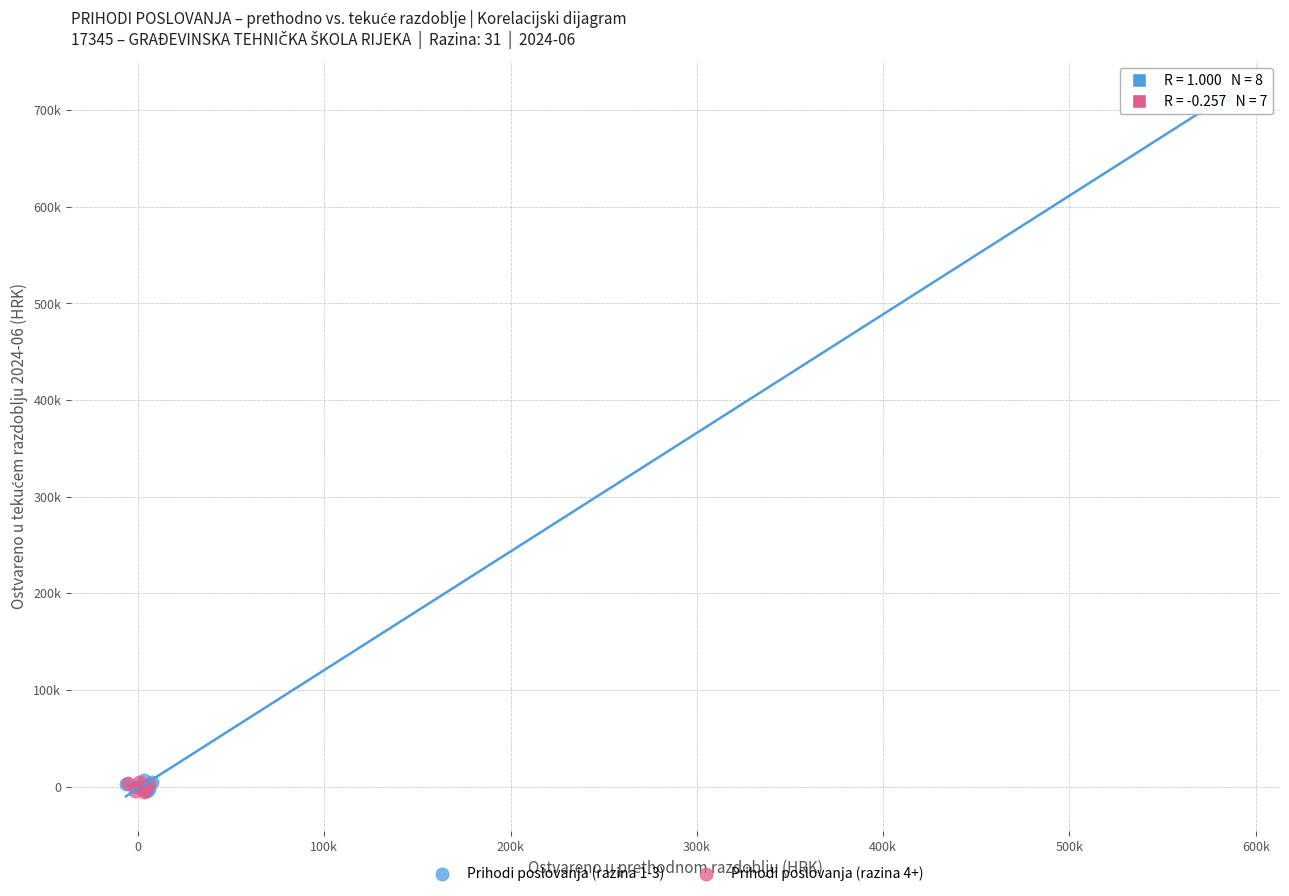

What are all the series names shown in the legend?

Prihodi poslovanja (razina 1-3), Prihodi poslovanja (razina 4+)